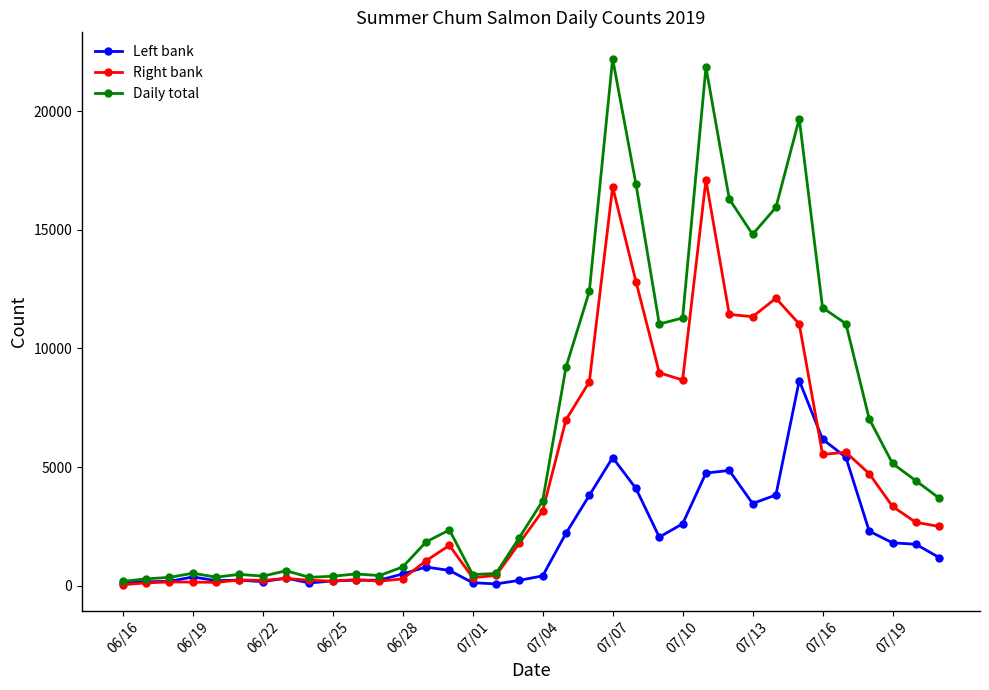

Which series has the largest range (max minus min)?

Daily total